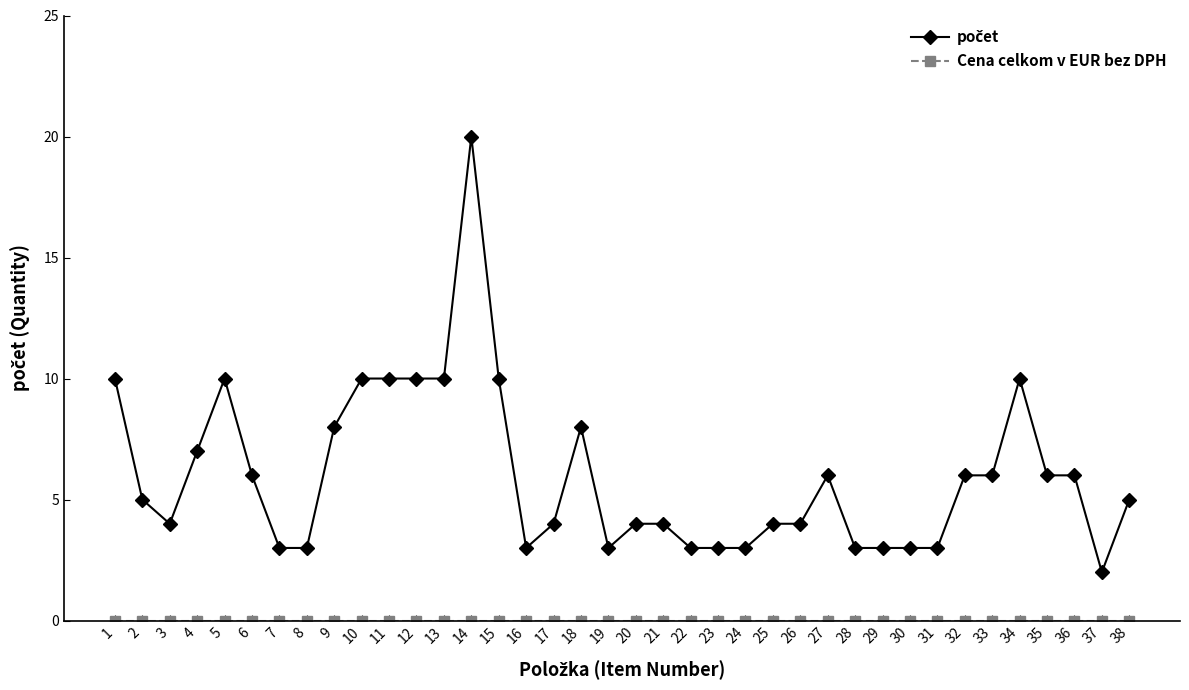

At which category does the chart reach its peak across all series?

14